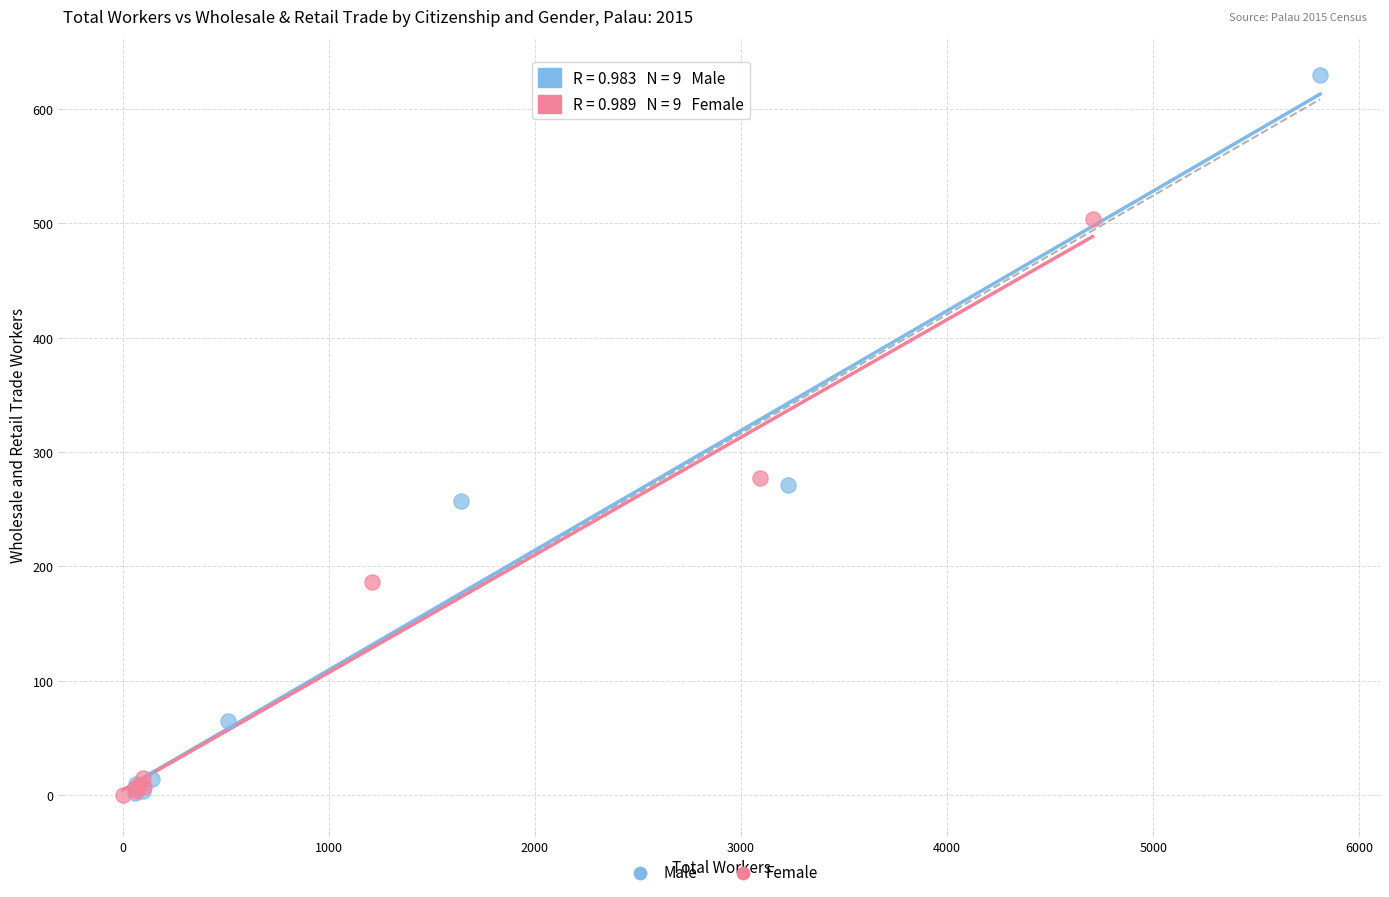

Which series contains the highest Y value?

Male